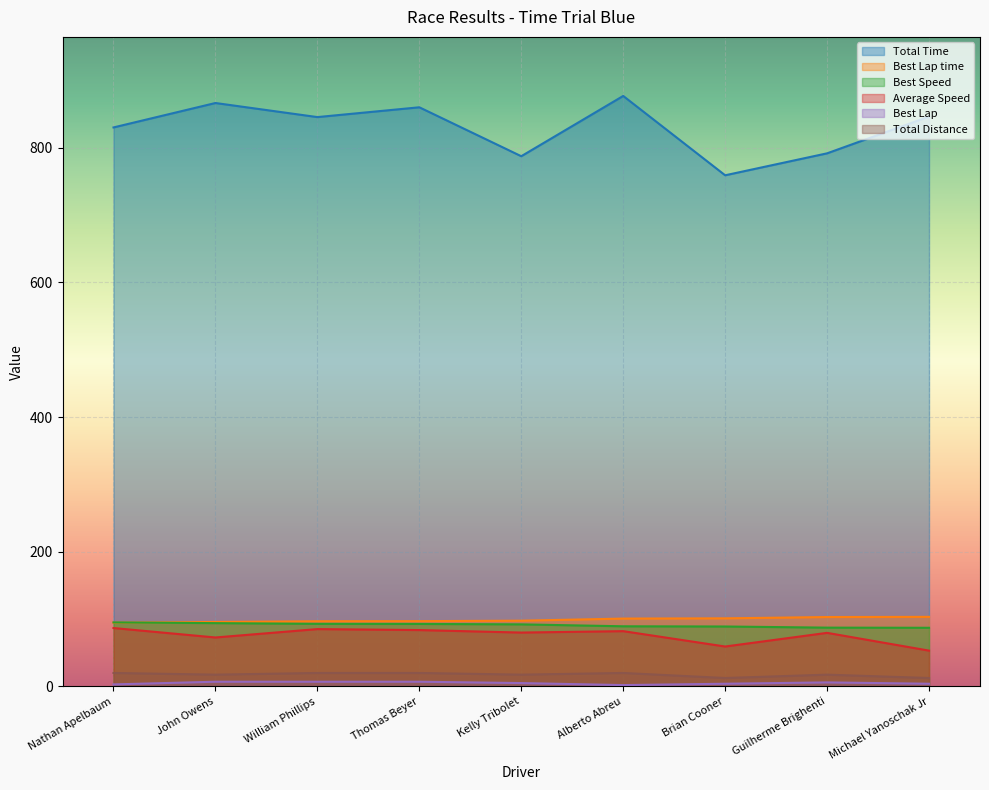

What is the maximum value for Total Time?

876.9